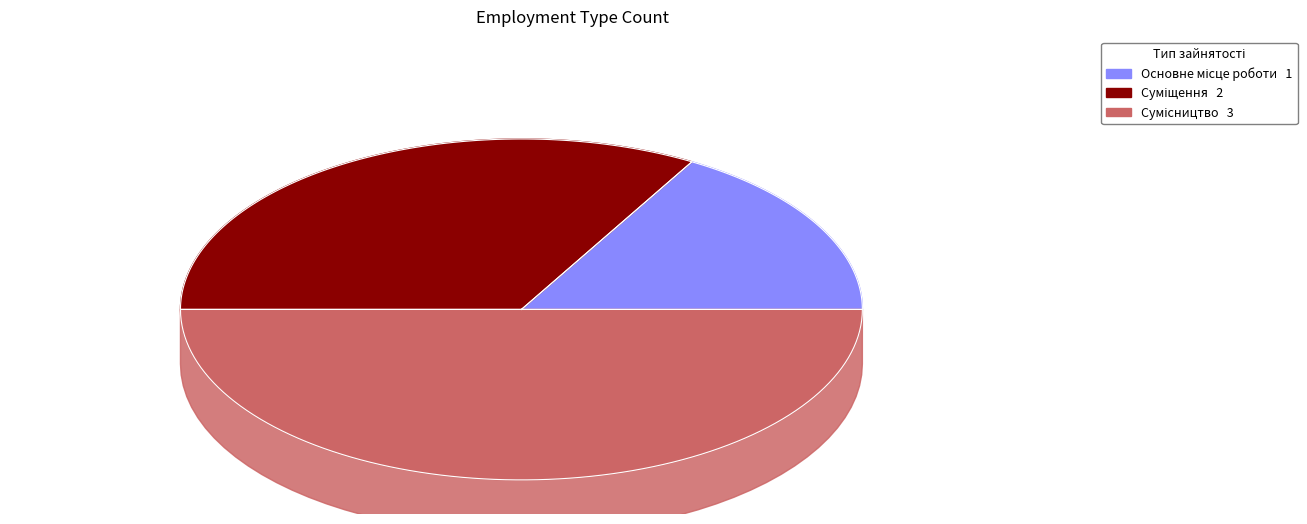

Rank the categories by value from lowest to highest.

Основне місце роботи, Суміщення, Сумісництво